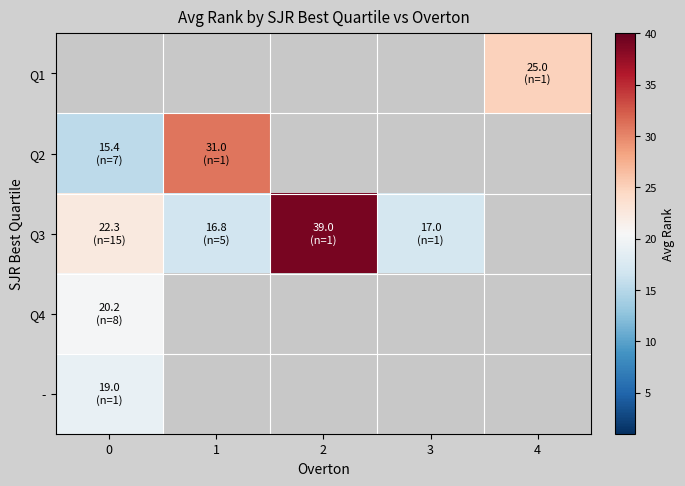

The value of Q2 at 1 is 44.0. True or false?

False